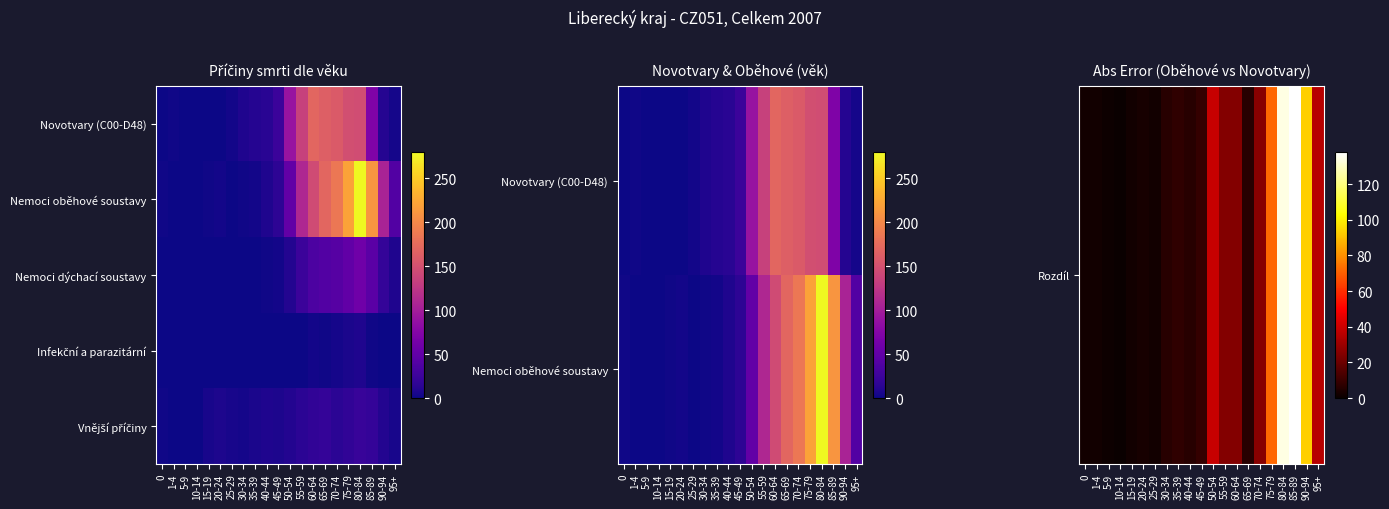

What is the difference between the highest and lowest values at 5-9?

1